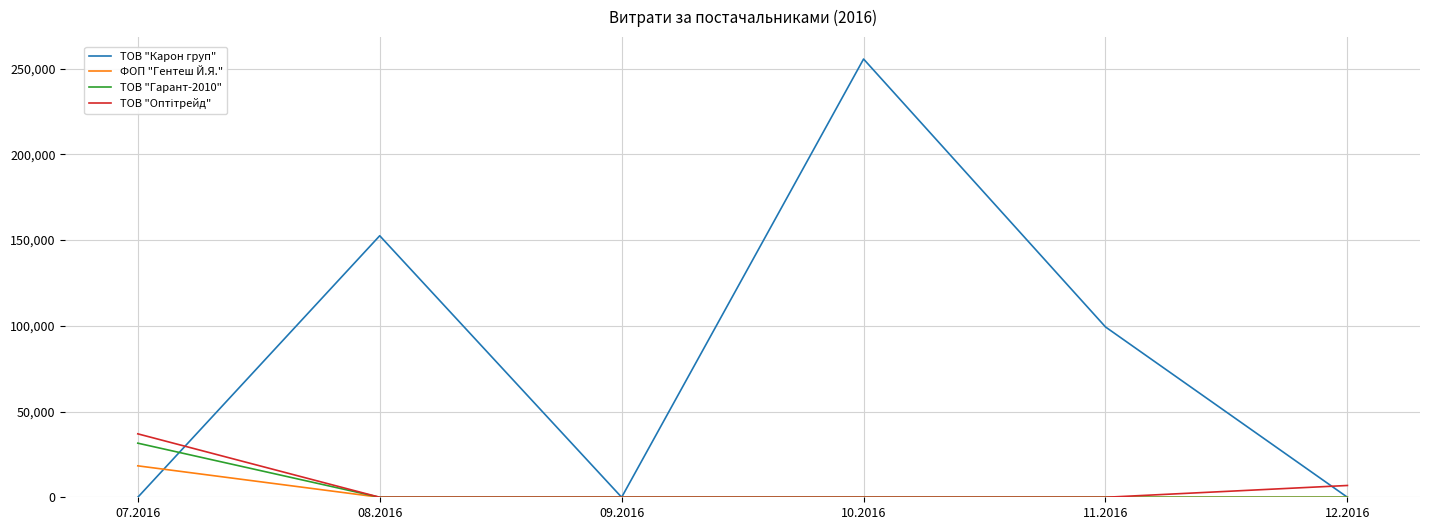

The value of ФОП "Гентеш Й.Я." at 09.2016 is -9565.3. True or false?

False